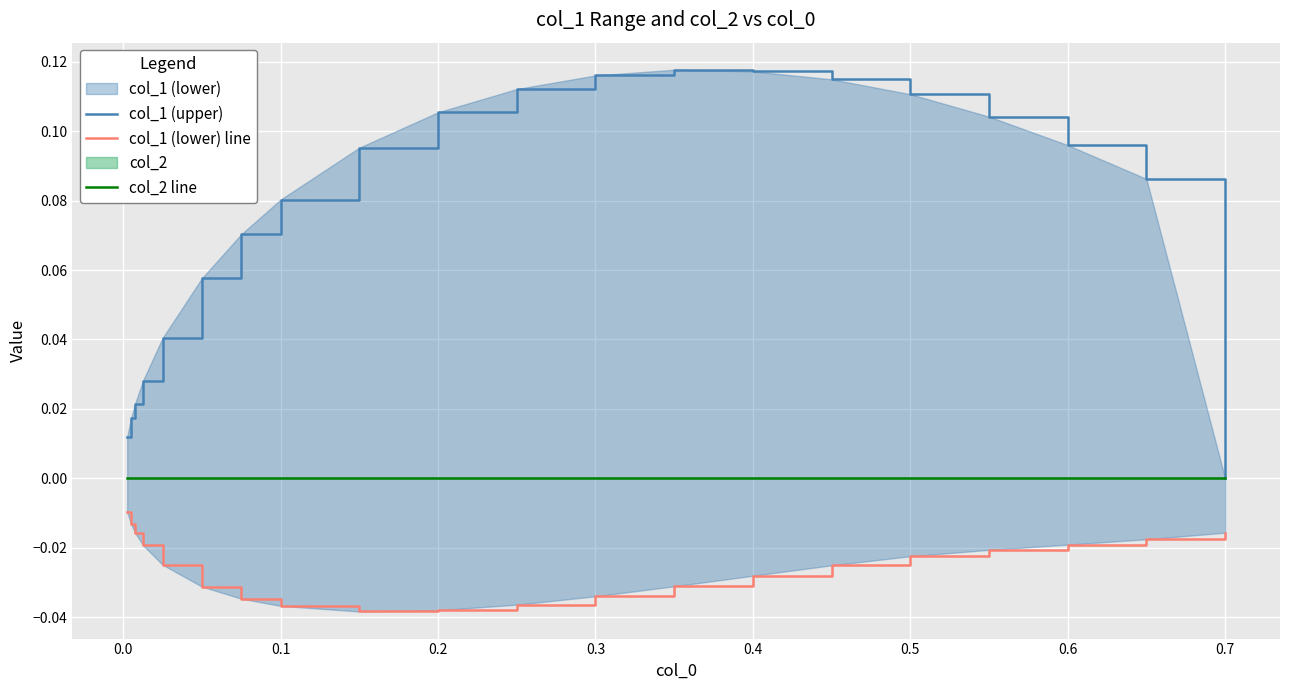

True or false: col_1 (lower) line and col_2 line intersect in this chart.

False